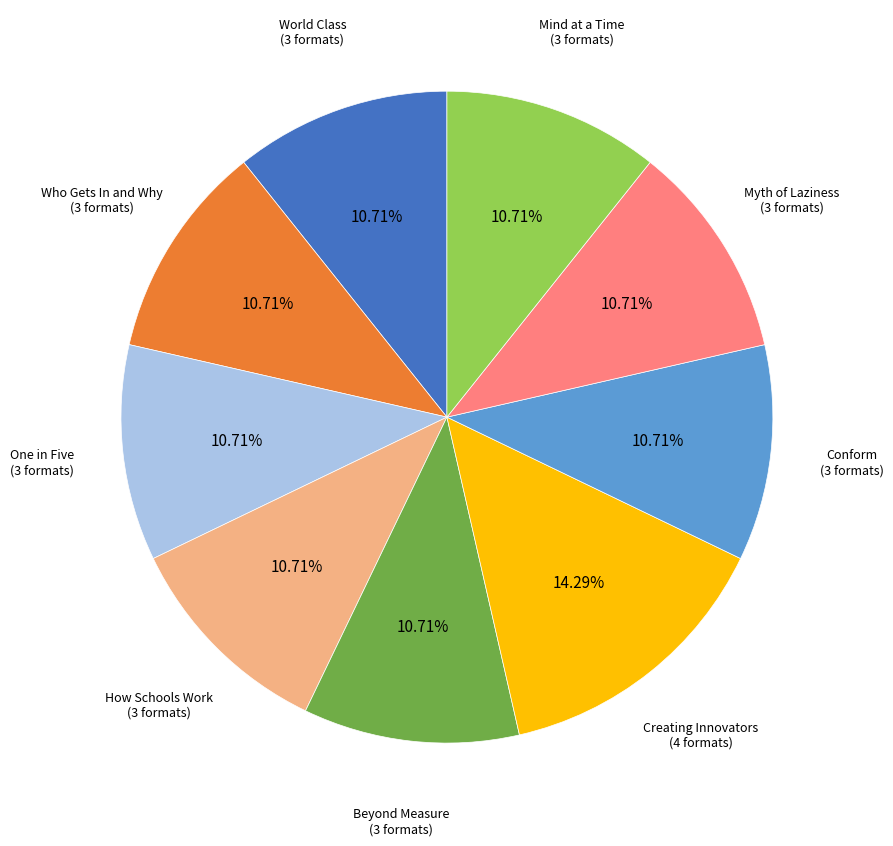

Count the number of slices in the pie.

9